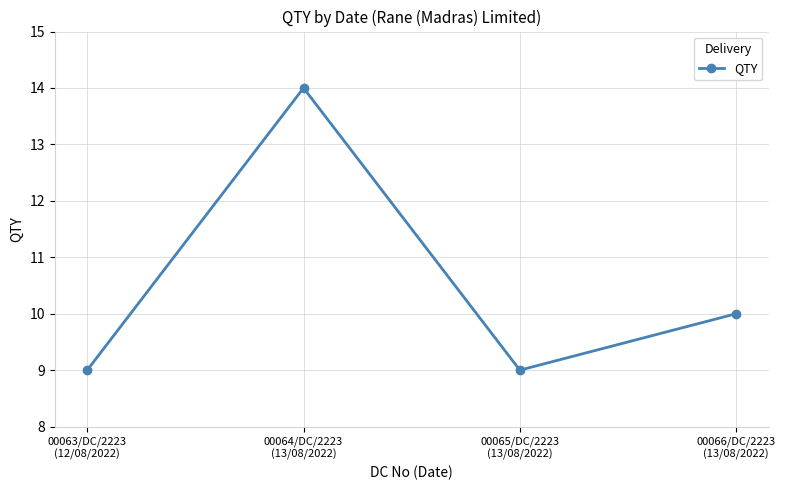

Which category has the highest value across all series?

00064/DC/2223
(13/08/2022)